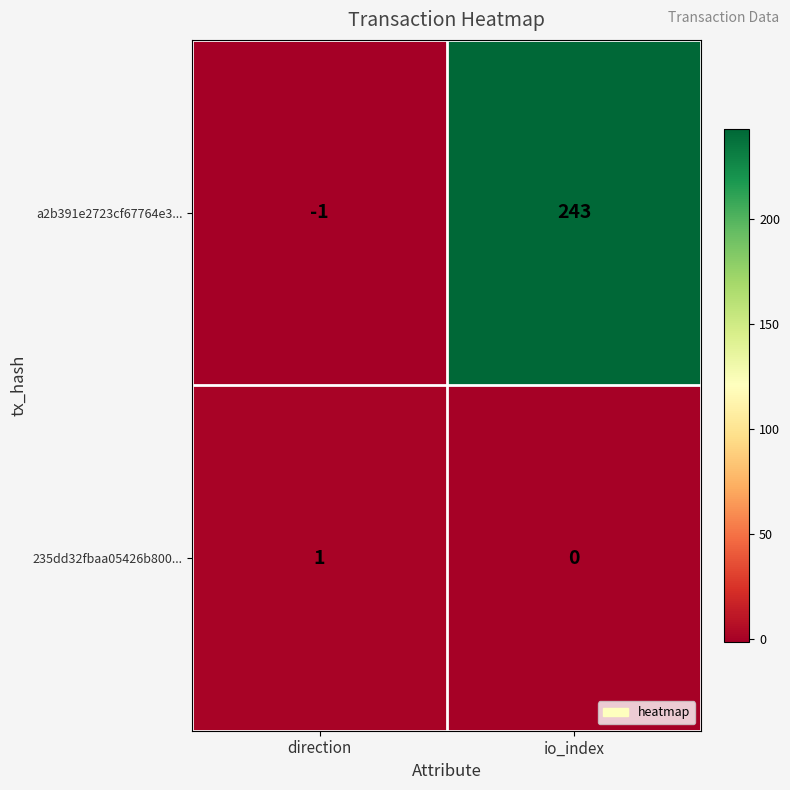

True or false: 235dd32fbaa05426b800... has a value of 1 at direction.

True